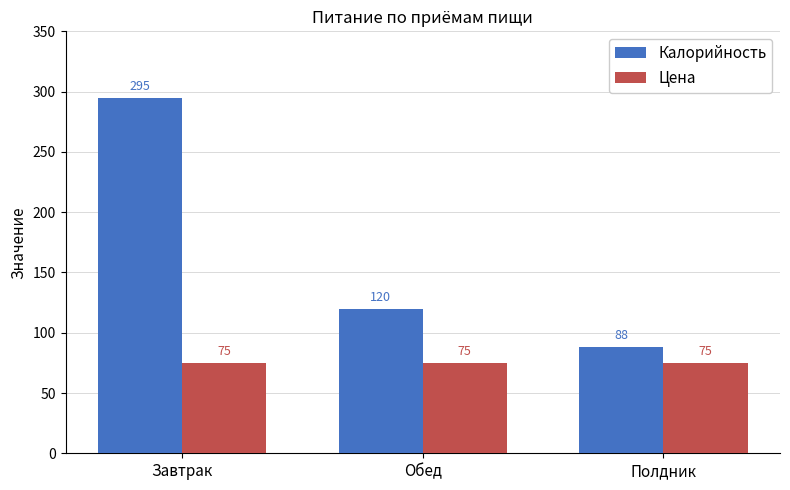

What is the minimum value shown in the chart?

75